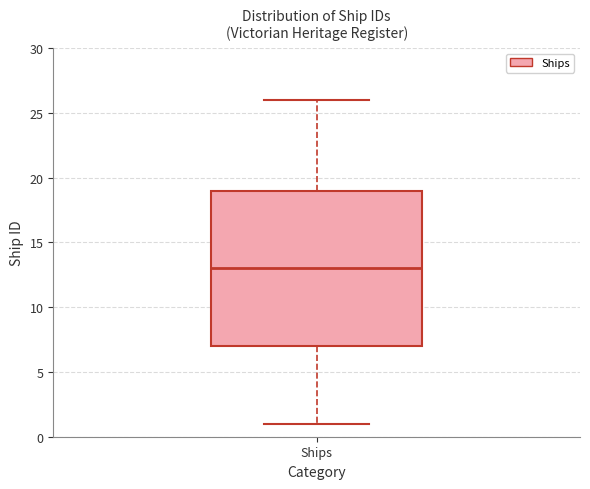

Transcribe this box plot: give where the median line is, the range the box spans, and where the two whiskers end, as read against the y-axis. The values are not printed on the chart, so give them approximately, as read against the axis.

median 13, box 7 to 19, whiskers 1 to 26